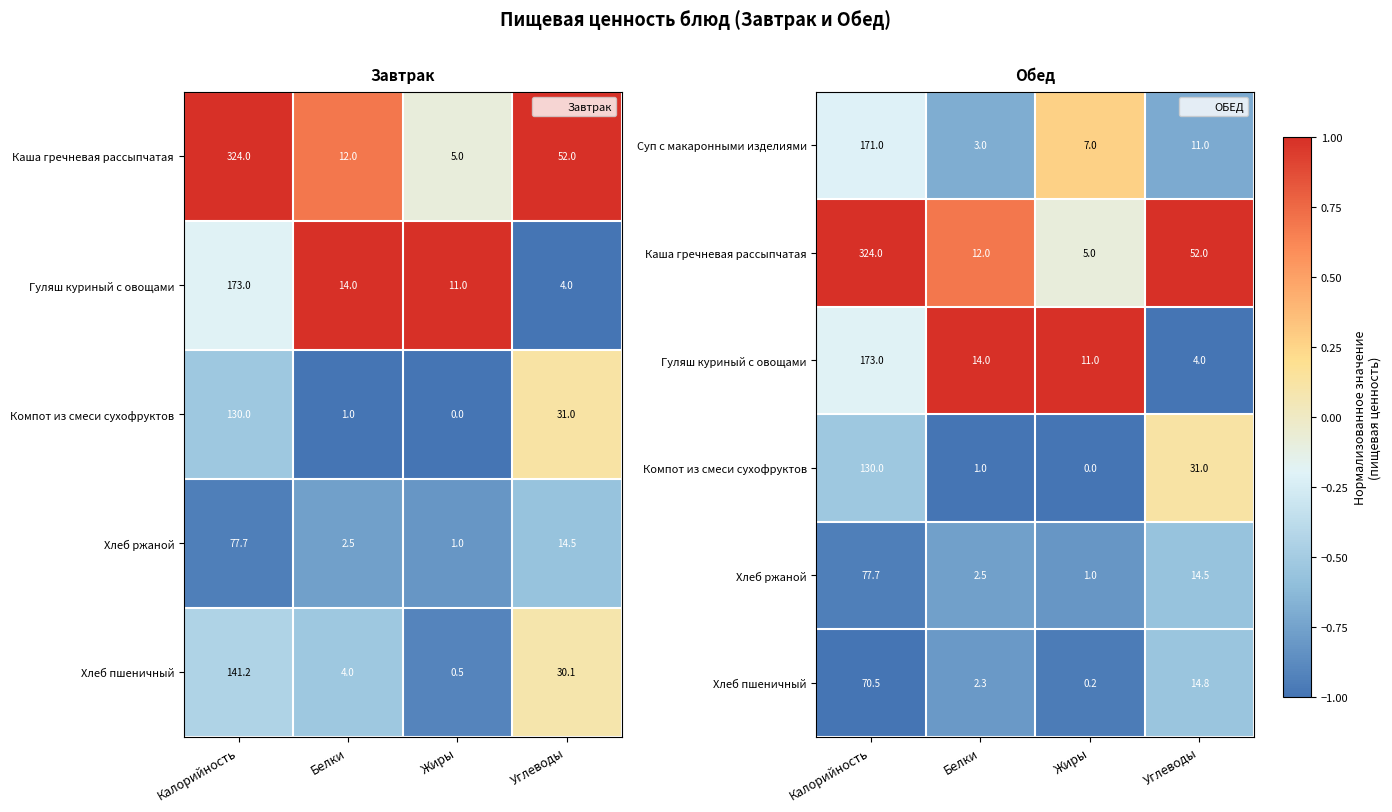

True or false: Суп с макаронными изделиями has a value of 171.0 at Калорийность.

True